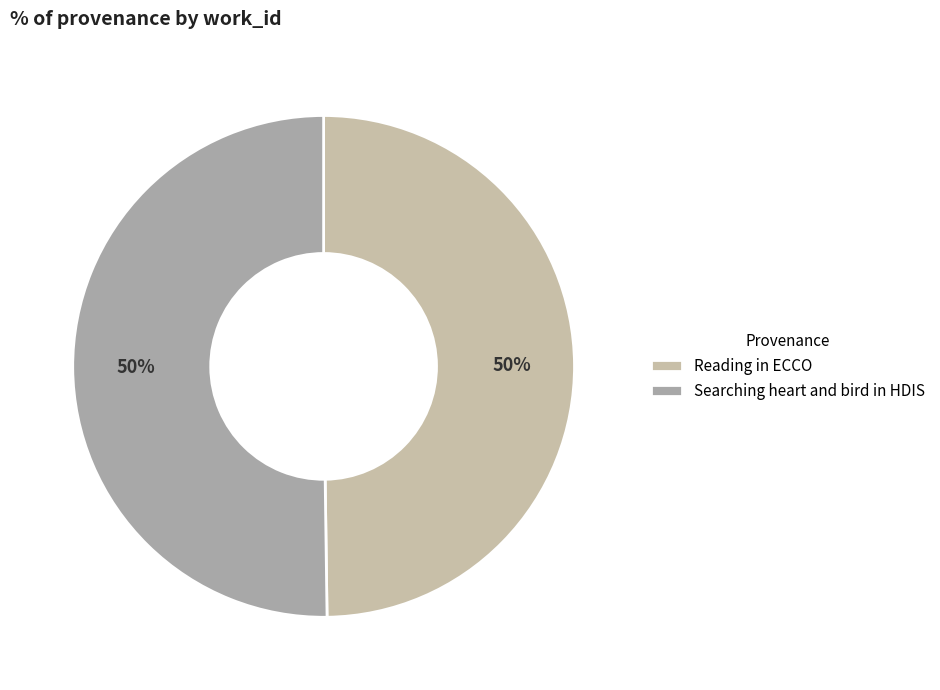

Count the number of slices in the pie.

2